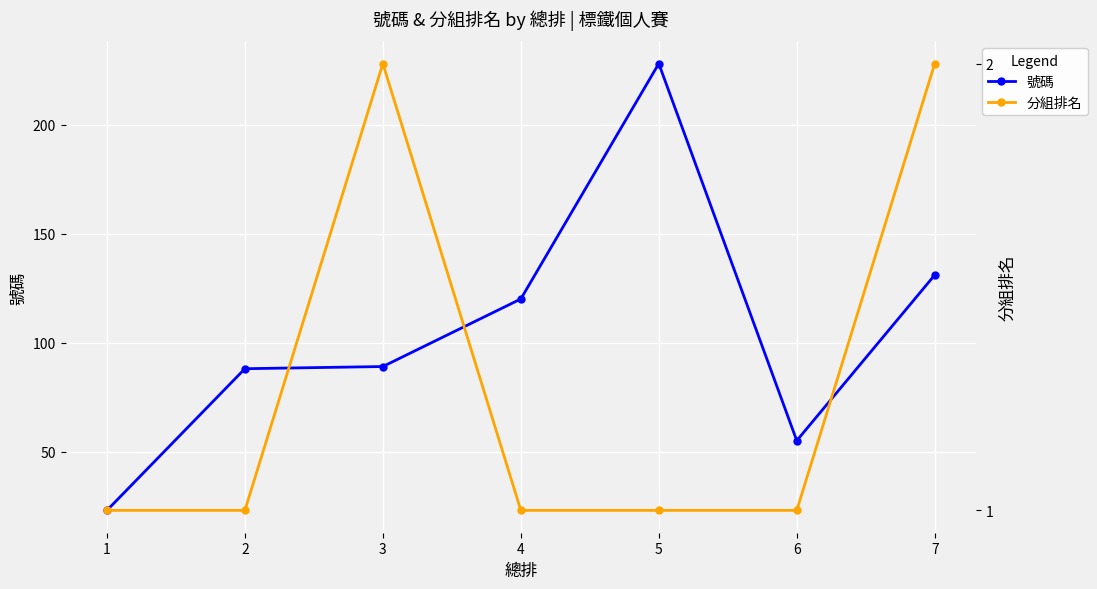

At 7, list the series in order from smallest to largest.

分組排名, 號碼